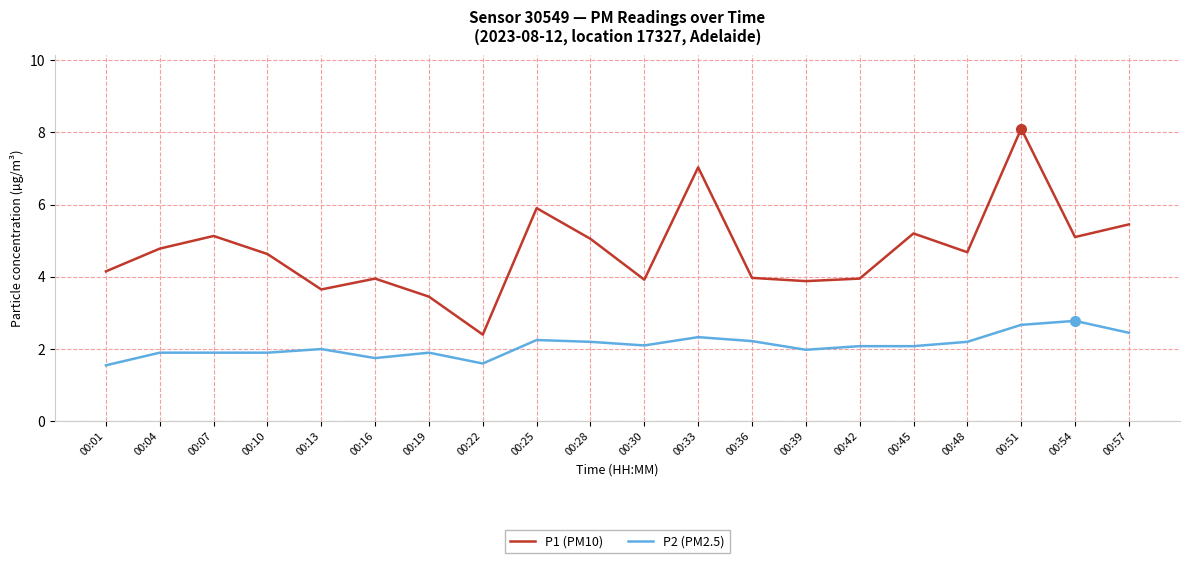

True or false: P2 (PM2.5) and P1 (PM10) intersect in this chart.

False